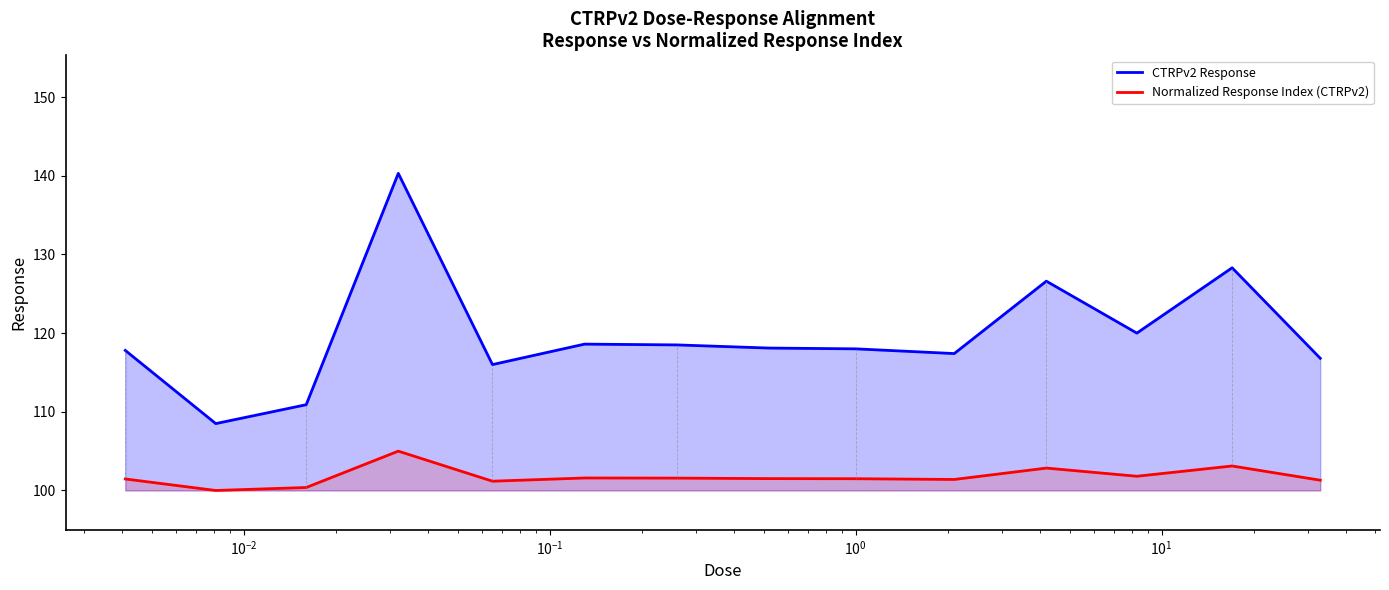

What is the maximum value for Normalized Response Index (CTRPv2)?

105.0